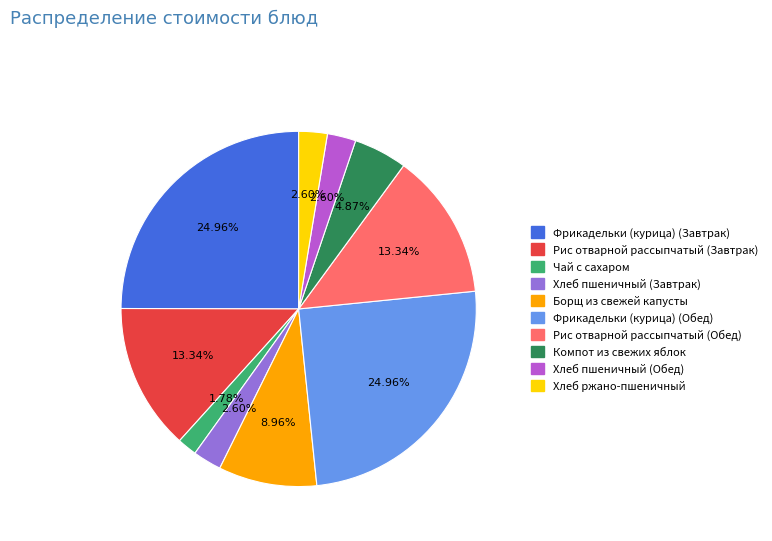

What is the ratio of the value at Хлеб ржано-пшеничный to the value at Фрикадельки (курица) (Завтрак)?

0.1